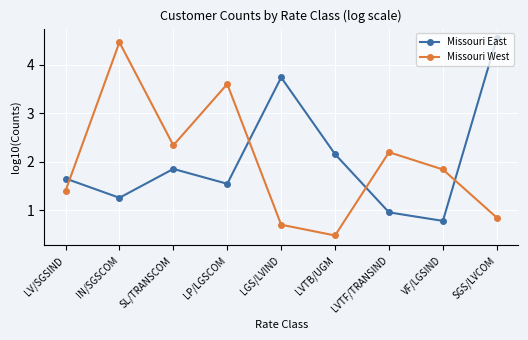

What is the value of the Missouri West point at the 8th from the left?

1.8